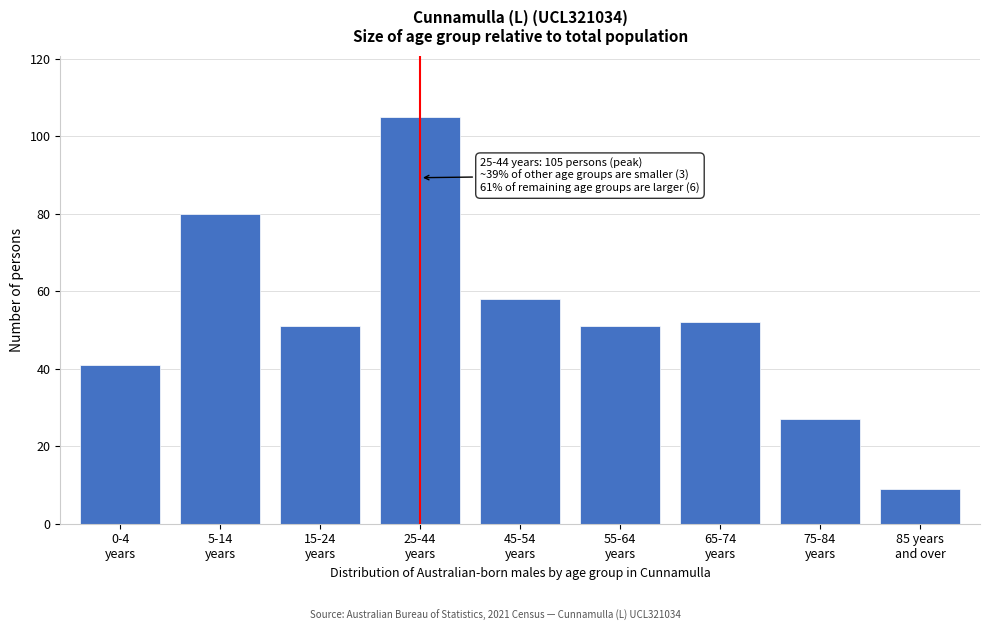

Reading left to right, transcribe all the data shown in this chart.

41	80	51	105	58	51	52	27	9